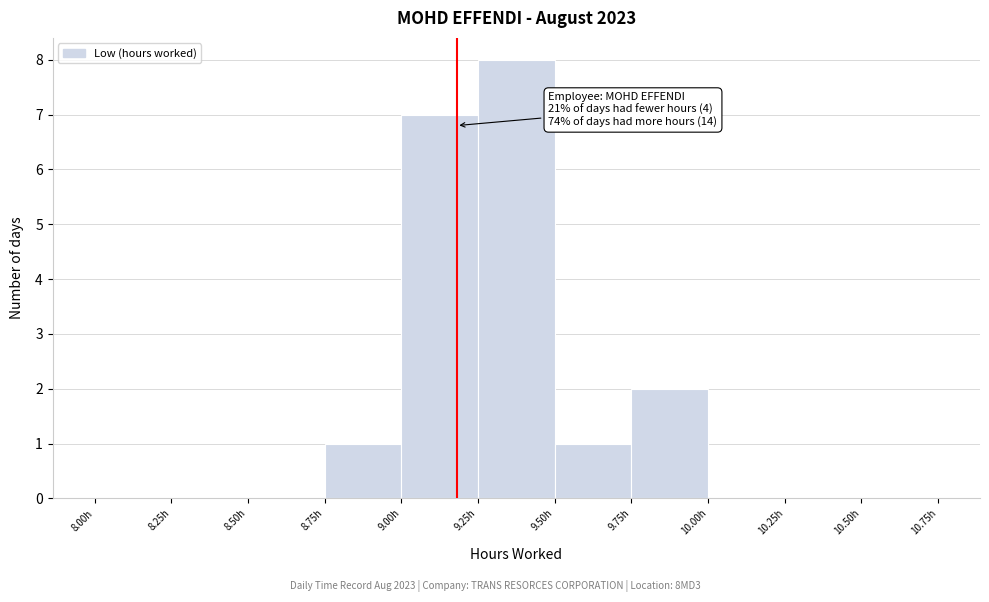

Which range on the x-axis has the tallest bar?

9.25 to 9.50